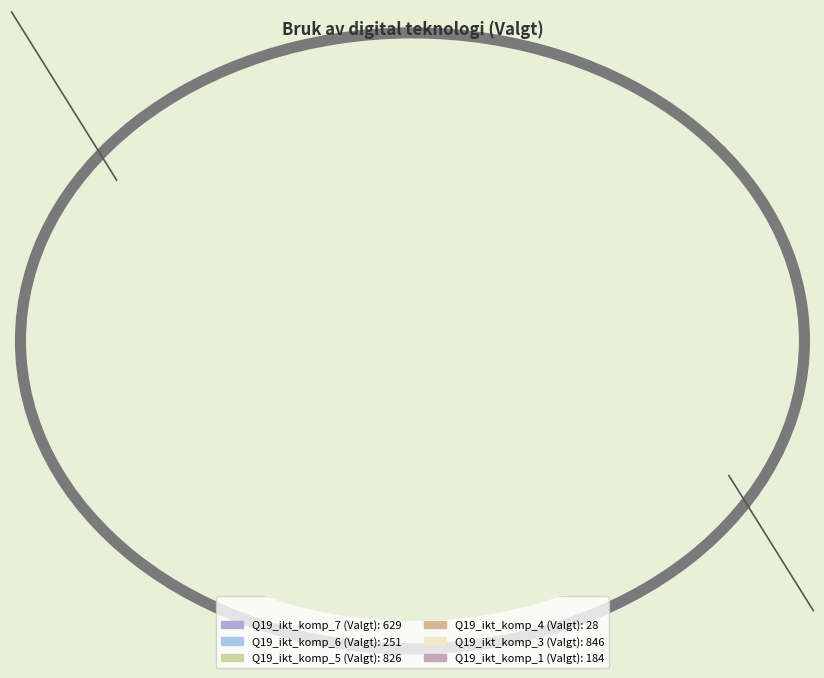

Between Q19_ikt_komp_3 (Valgt) and Q19_ikt_komp_6 (Valgt), which is larger?

Q19_ikt_komp_3 (Valgt)